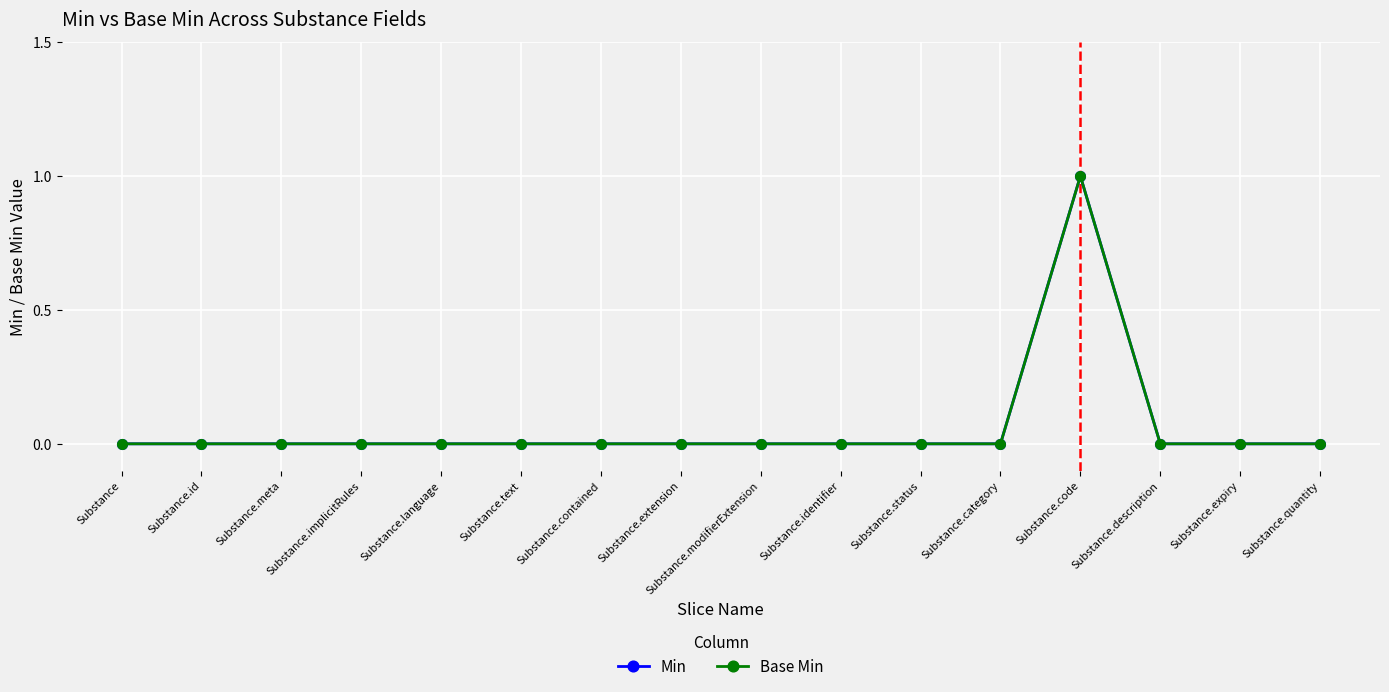

List the series in order of their peak value, lowest first.

Min, Base Min